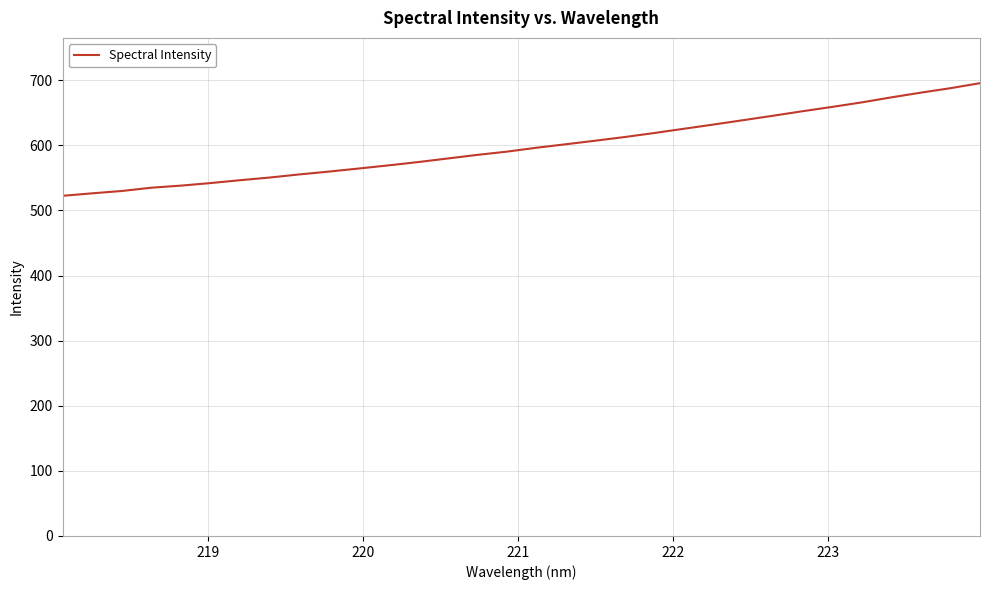

What is the greatest value displayed?

695.5